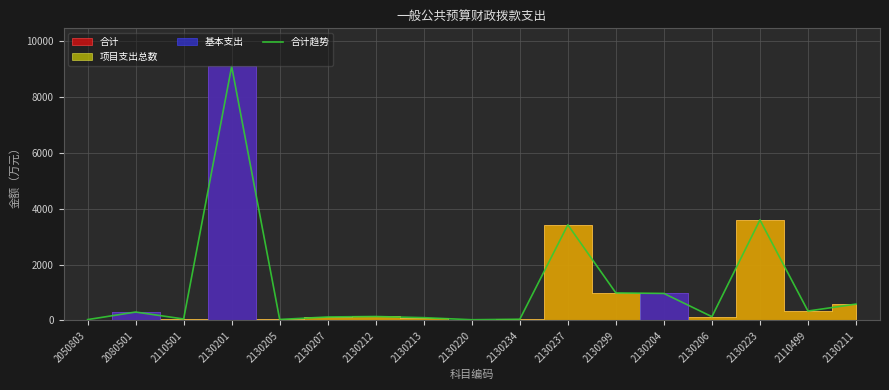

What is the maximum value shown in the chart?

9105.0